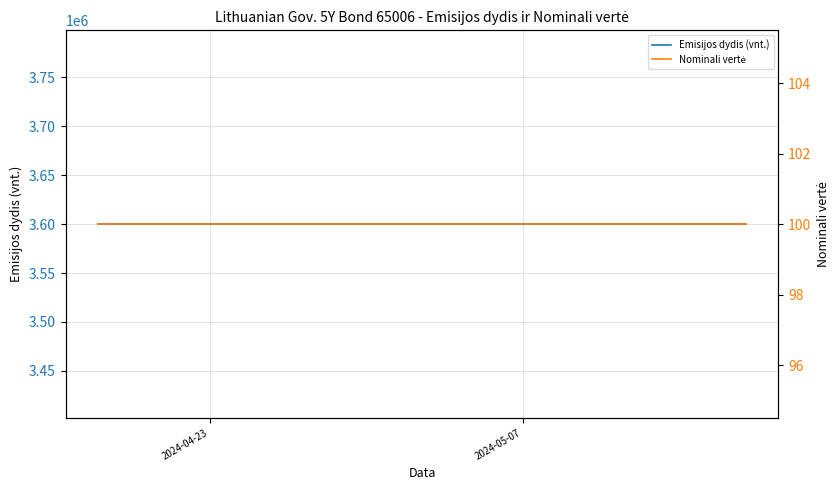

Is this an area chart (filled region under the line)?

No